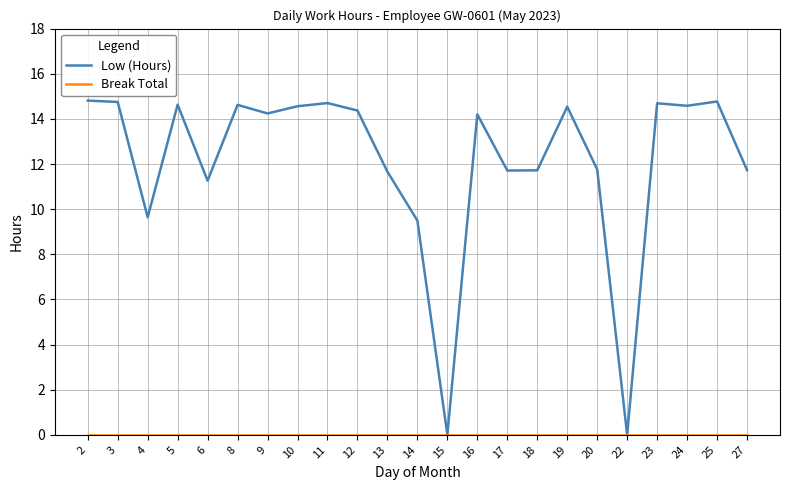

Where is the first local minimum for Low (Hours)?

4